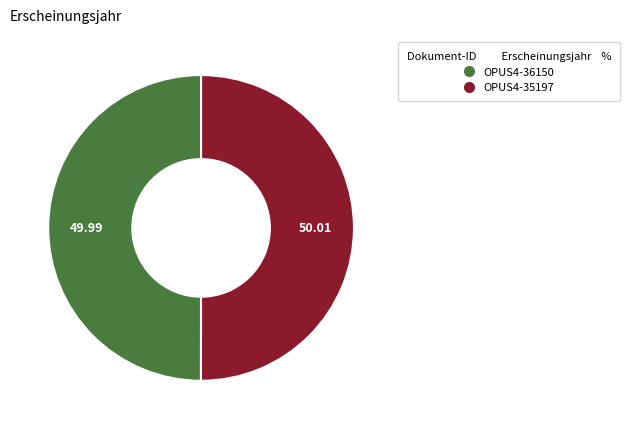

Do OPUS4-35197 and OPUS4-36150 together represent more than half of the pie?

Yes